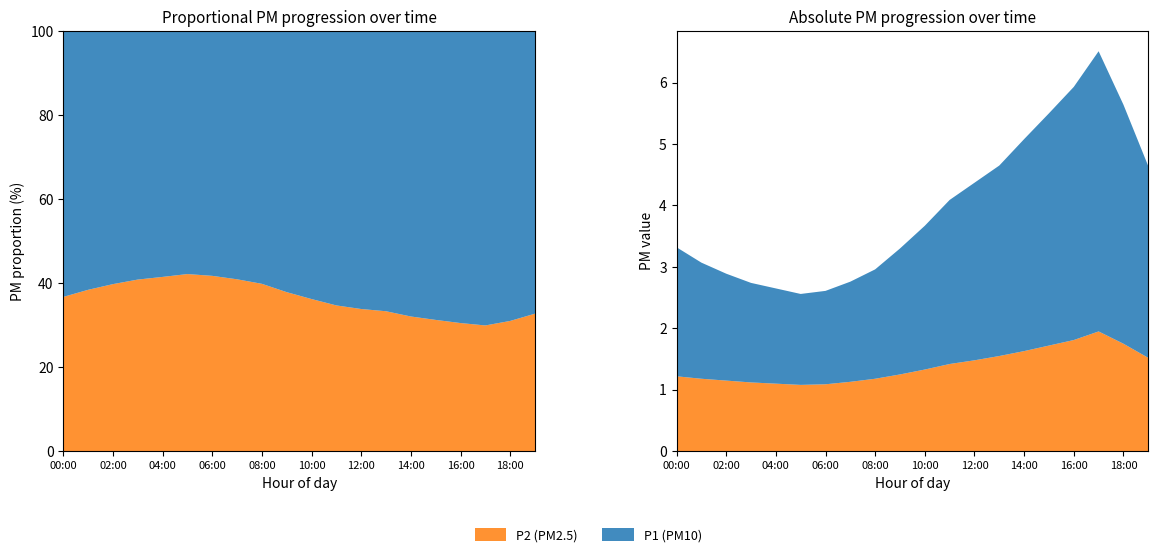

Reading left to right, transcribe all the data shown in this chart.

P1: 2.1	1.9	1.7	1.6	1.6	1.5	1.5	1.6	1.8	2.0	2.3	2.7	2.9	3.1	3.5	3.8	4.1	4.6	3.9	3.1
P2: 1.2	1.2	1.1	1.1	1.1	1.1	1.1	1.1	1.2	1.2	1.3	1.4	1.5	1.6	1.6	1.7	1.8	1.9	1.8	1.5
P1_smooth: 2.0	1.8	1.7	1.6	1.5	1.5	1.5	1.6	1.7	2.0	2.2	2.5	2.8	3.0	3.3	3.6	4.0	4.4	3.8	3.0
P2_smooth: 1.2	1.1	1.1	1.1	1.1	1.1	1.1	1.1	1.2	1.2	1.3	1.4	1.4	1.5	1.6	1.7	1.8	1.9	1.7	1.5